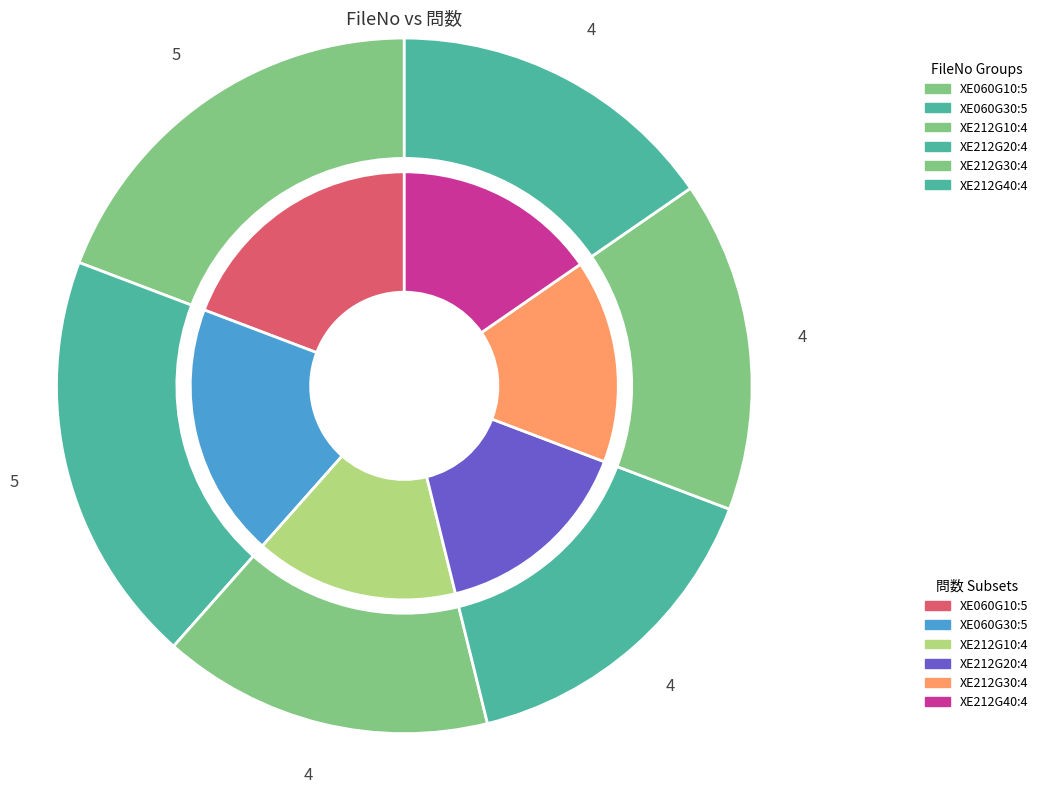

The XE212G40 slice represents 15% of the pie. True or false?

True